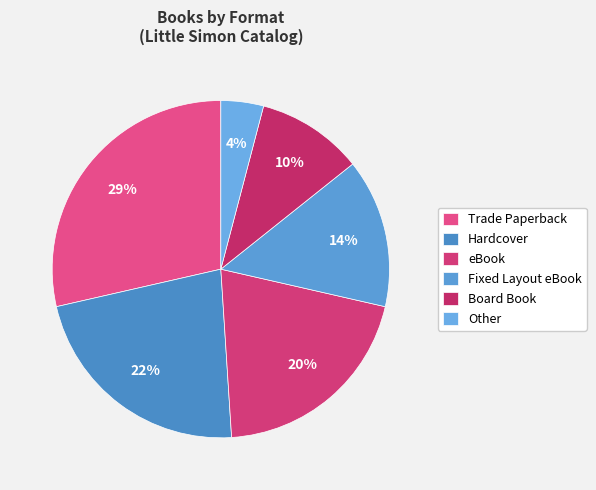

Is there a majority slice in this chart?

No